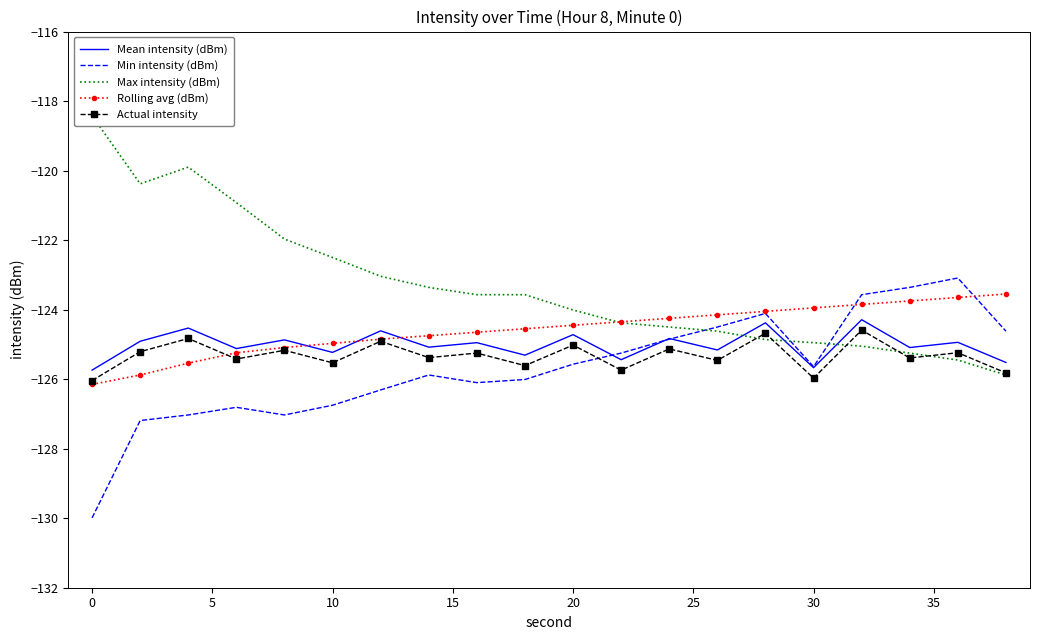

True or false: Actual intensity and Mean intensity (dBm) cross at least once.

False